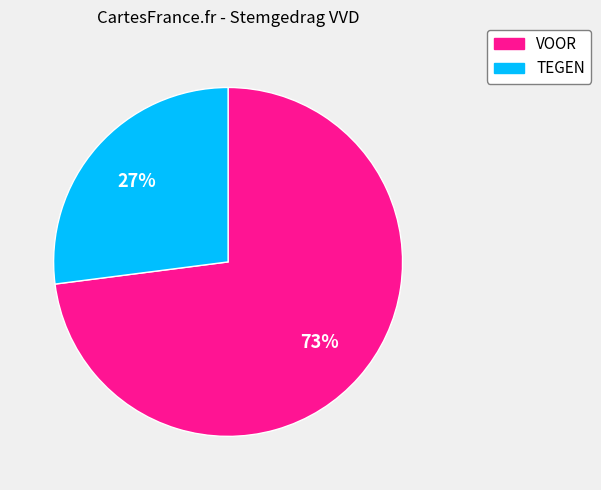

Rank the categories by value from highest to lowest.

VOOR, TEGEN